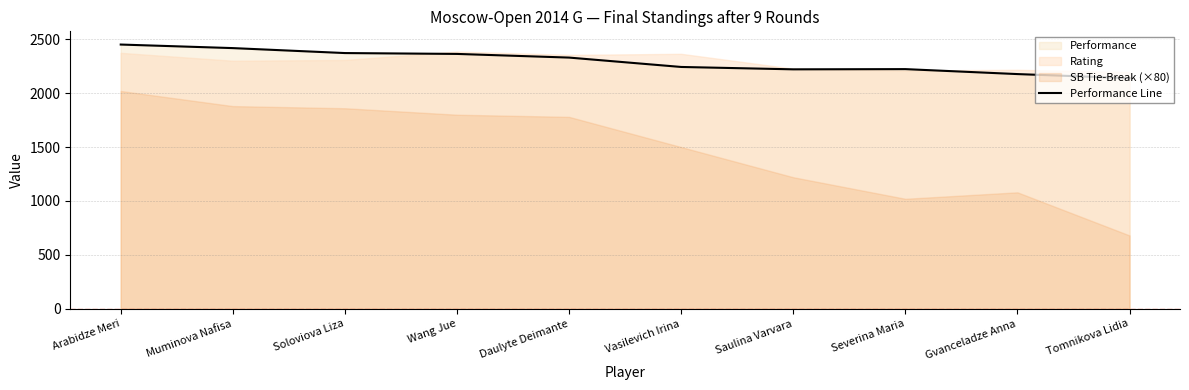

What position from the right is Muminova Nafisa?

9